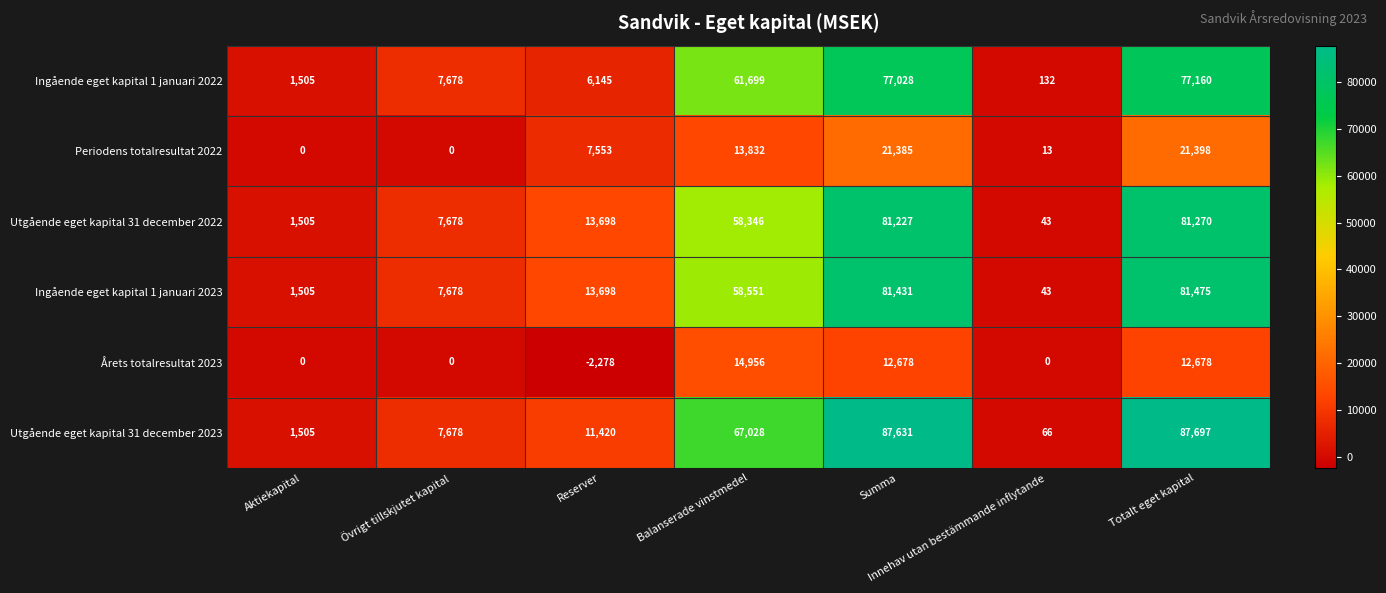

Rank the categories by Ingående eget kapital 1 januari 2023 value from lowest to highest.

Innehav utan bestämmande inflytande, Aktiekapital, Övrigt tillskjutet kapital, Reserver, Balanserade vinstmedel, Summa, Totalt eget kapital